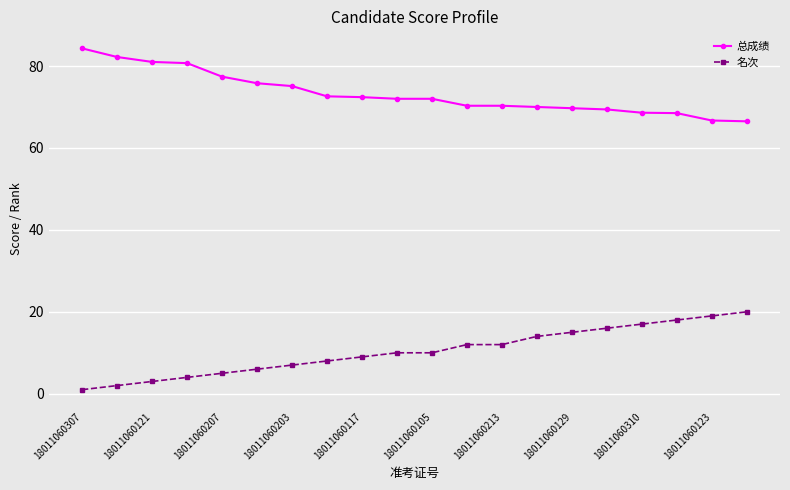

What is the greatest value displayed?

84.3